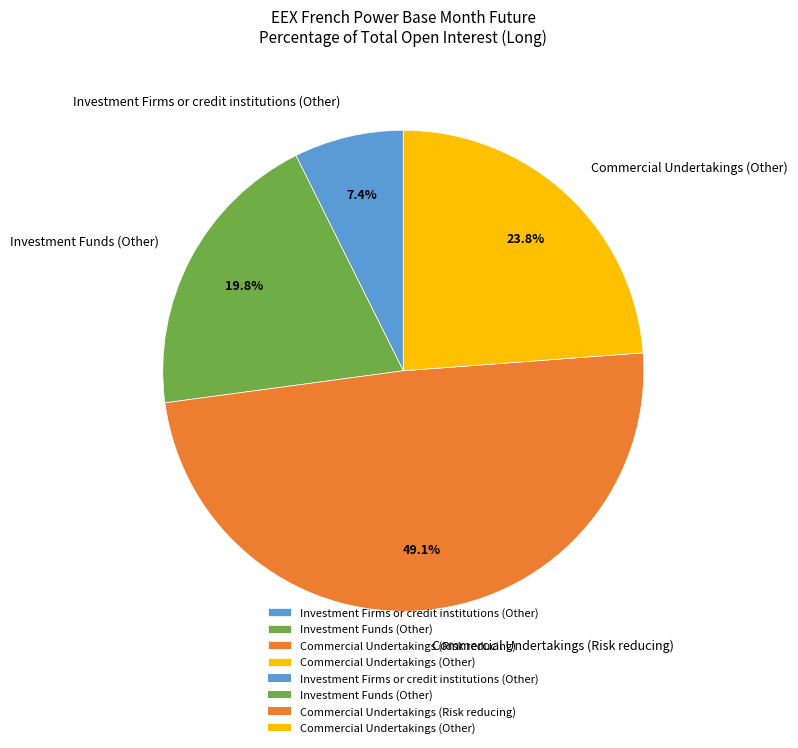

The Investment Firms or credit institutions (Other) slice represents 7% of the pie. True or false?

True